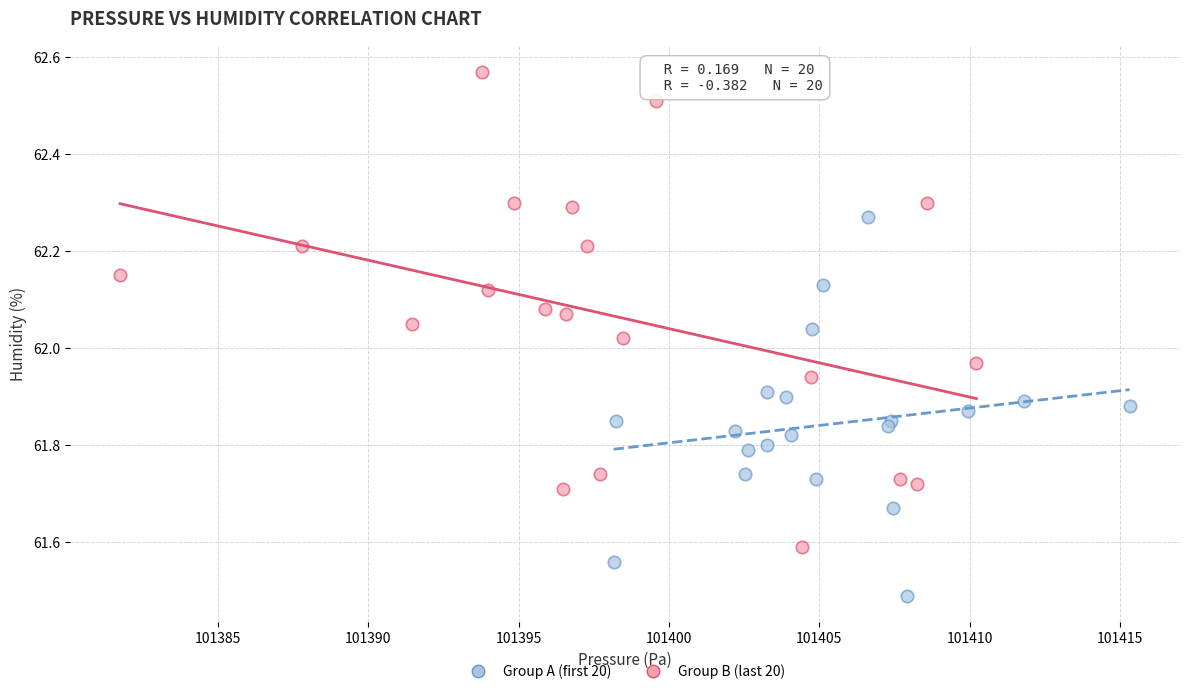

Which series contains the highest Y value?

Group B (last 20)